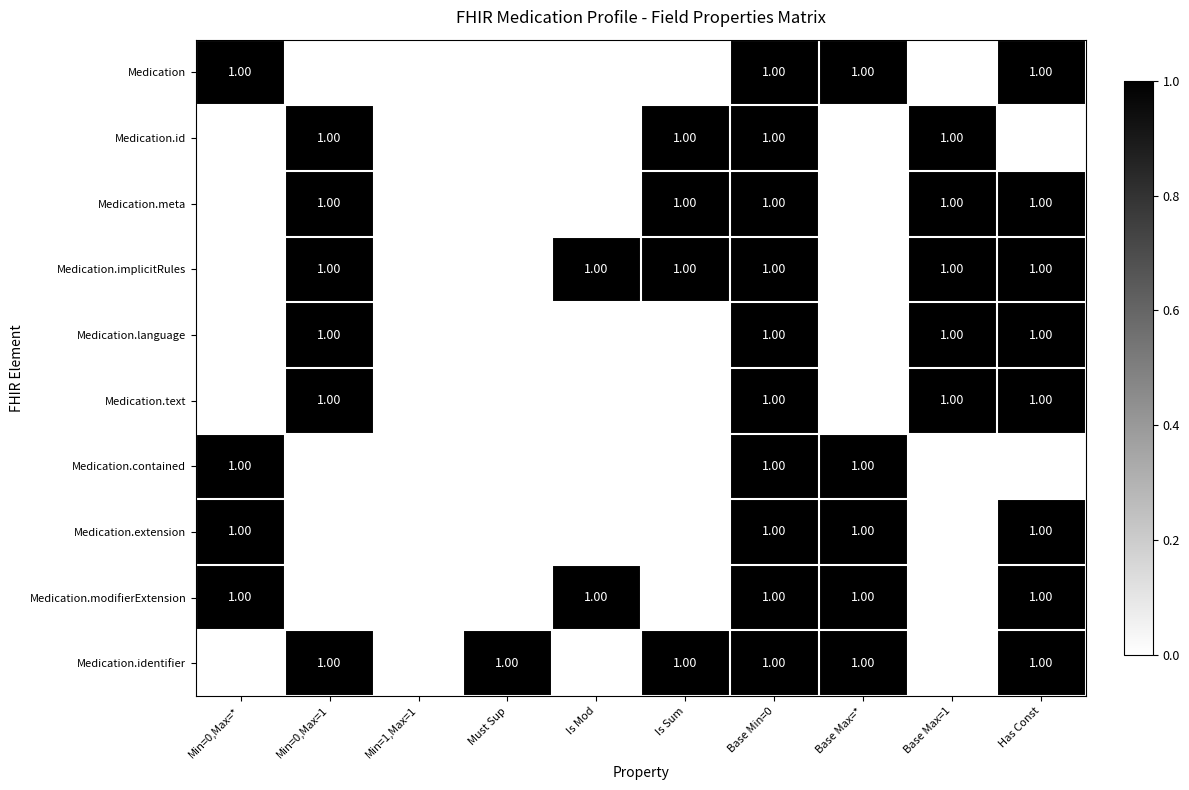

Which series has the largest range (max minus min)?

Medication